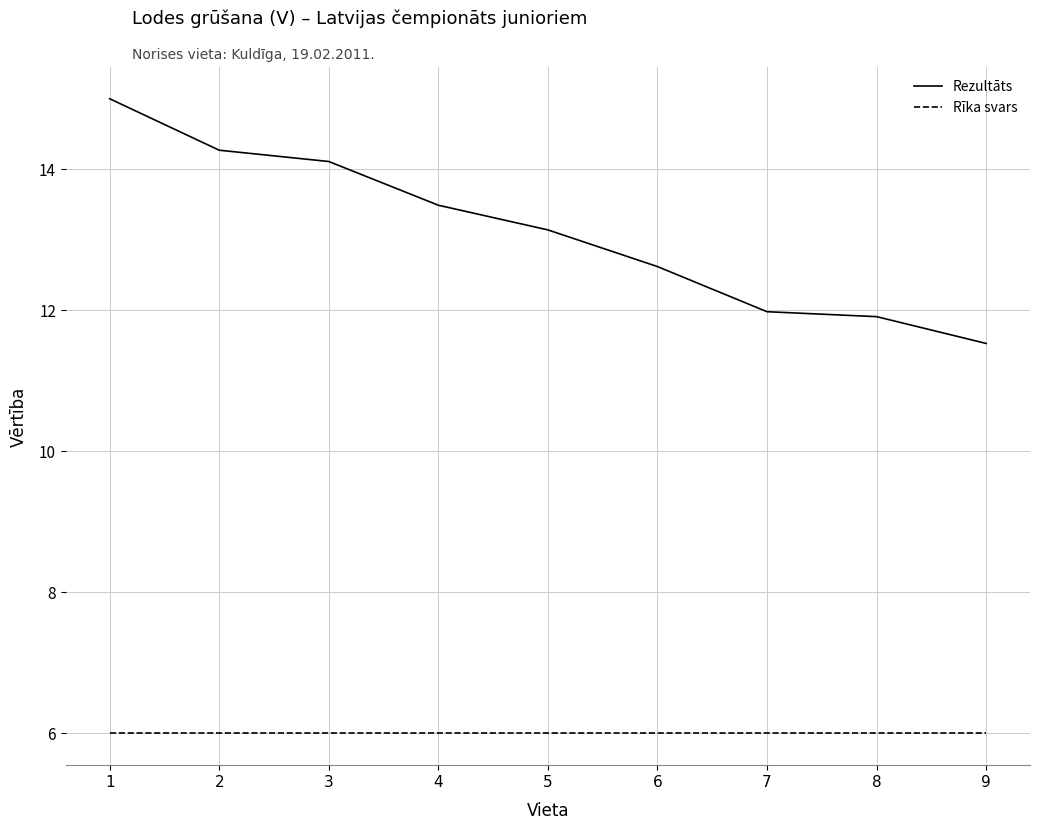

Is it true that Rīka svars equals 6.0 at 9?

True